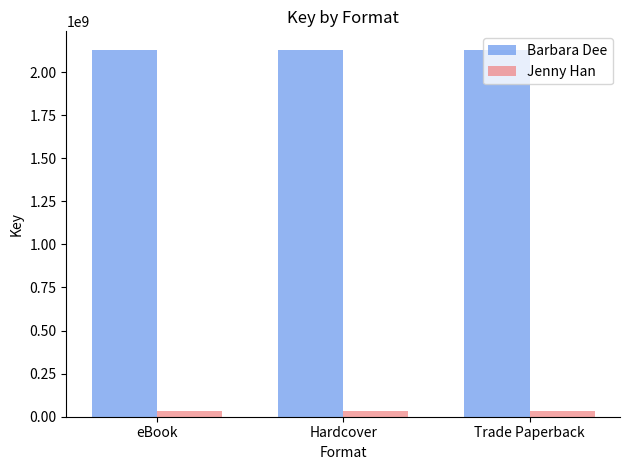

Reading left to right, extract all data points from this chart.

Barbara Dee: 2130235378	2130235378	2130235378
Jenny Han: 33419143	33419143	33419143